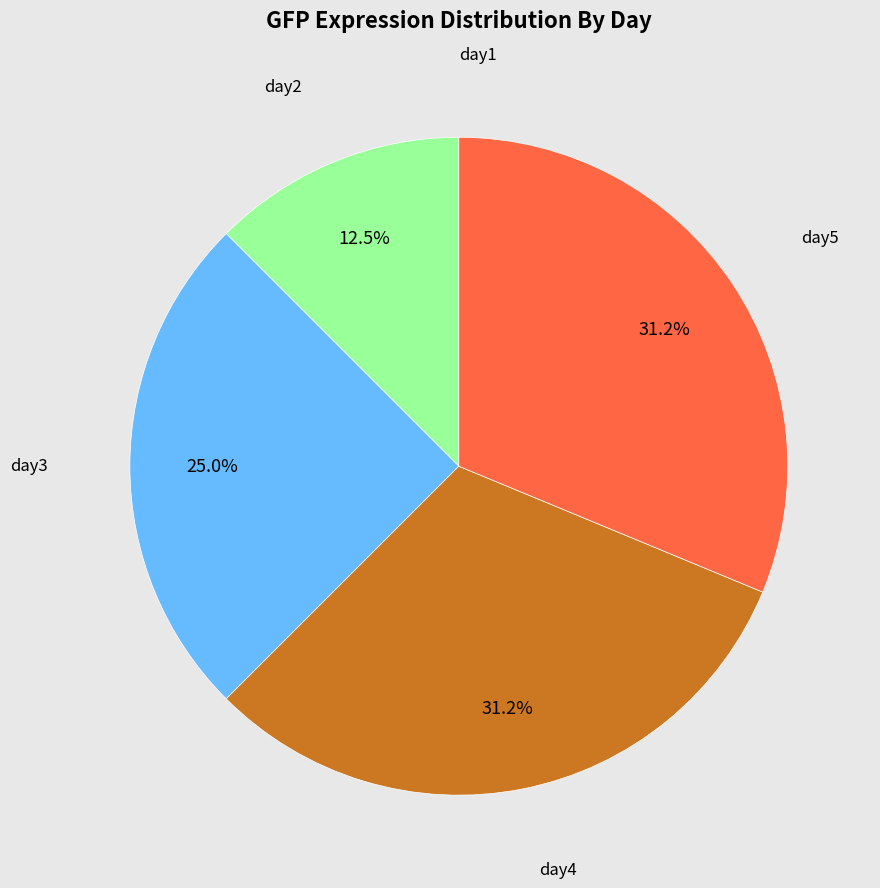

Is there a majority slice in this chart?

No